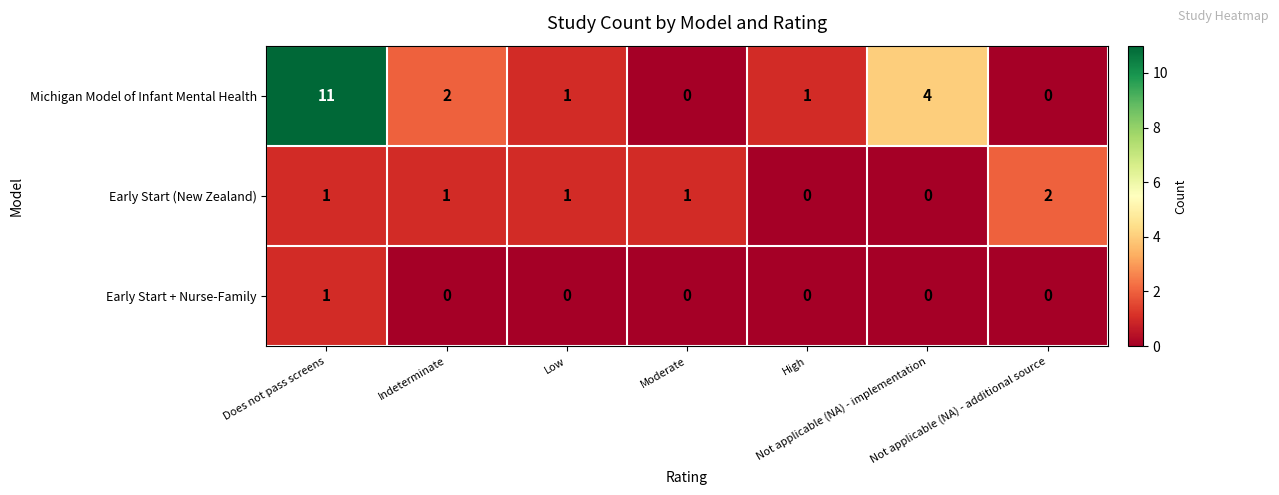

How many positive values does the Michigan Model of Infant Mental Health series have?

5